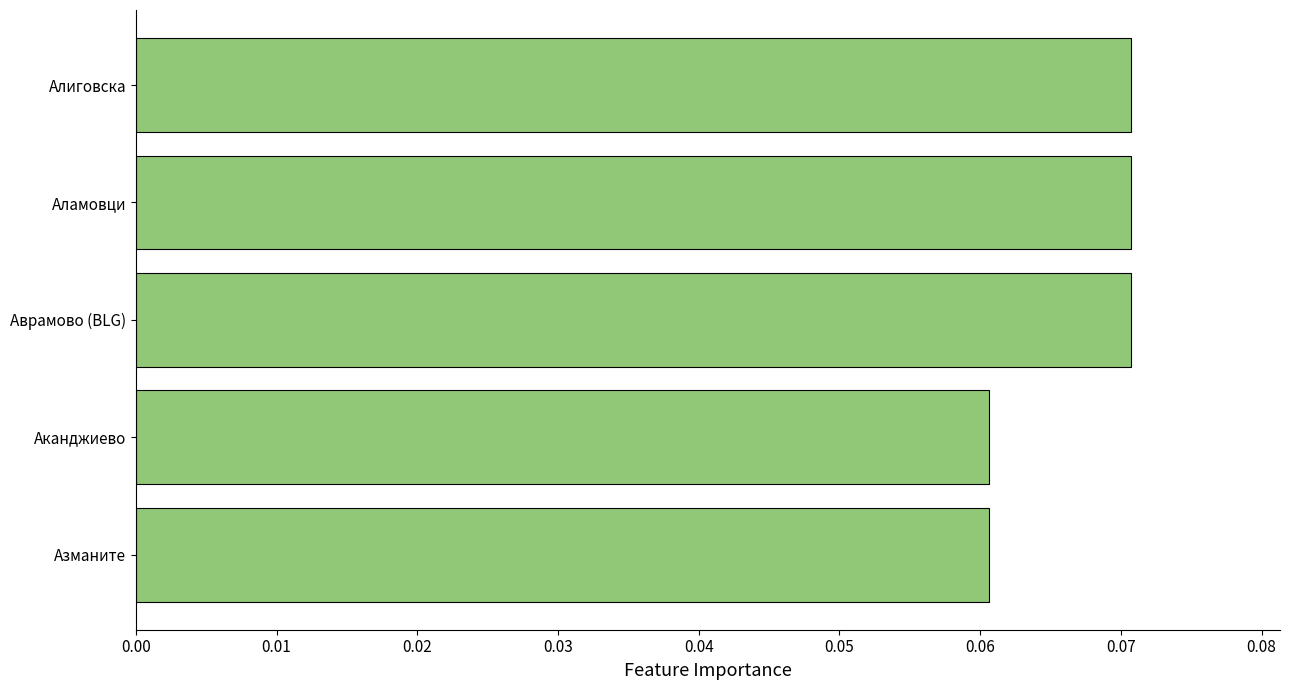

Count the values in the range 0 to 1.

5